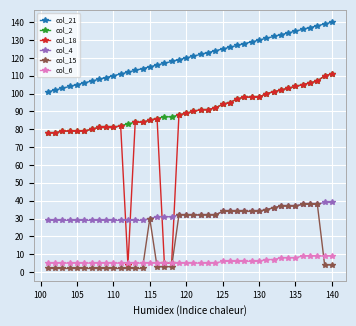

How many series are shown in this chart?

6